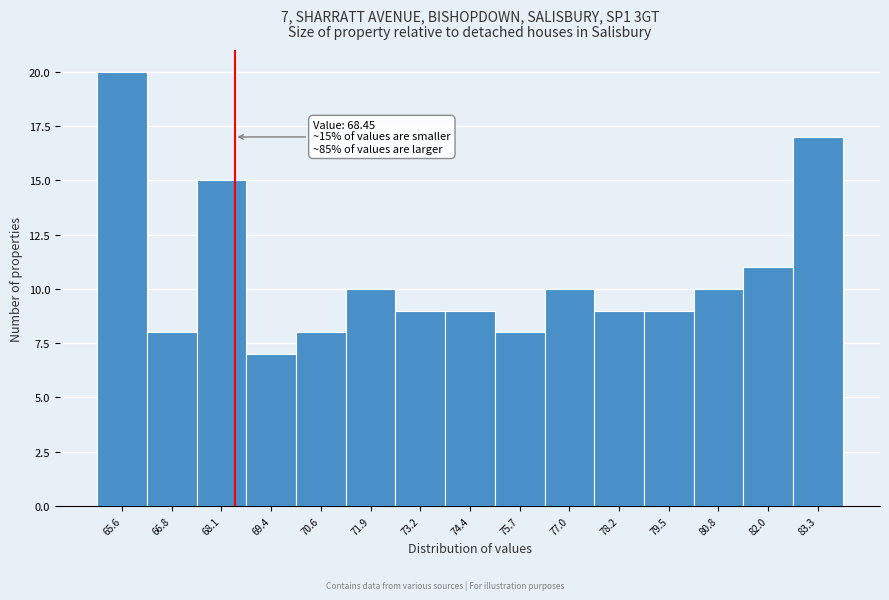

Which range on the x-axis has the tallest bar?

65.0 to 66.2